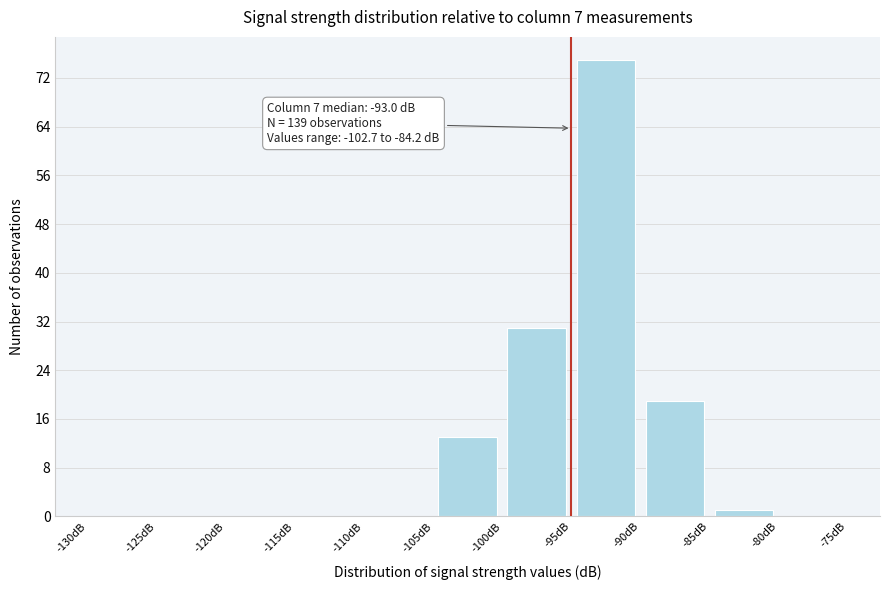

Over which range of the x-axis is the bar tallest?

-95 to -90